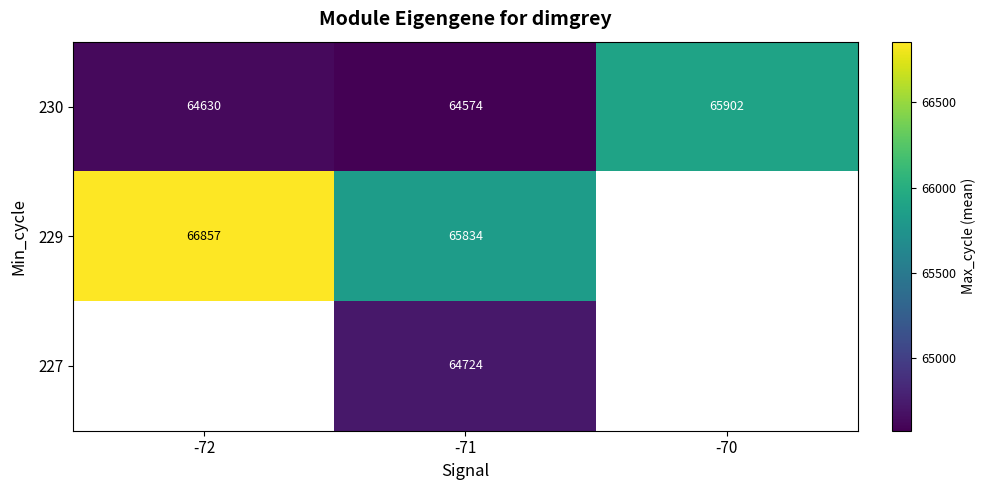

What is the sum of the 230 values at -72 and -71?

129204